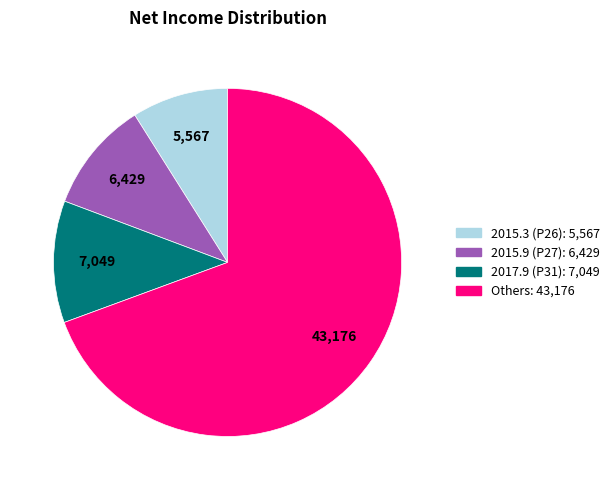

Combined, do 2015.3 (P26): 5,567 and 2017.9 (P31): 7,049 account for over 50%?

No